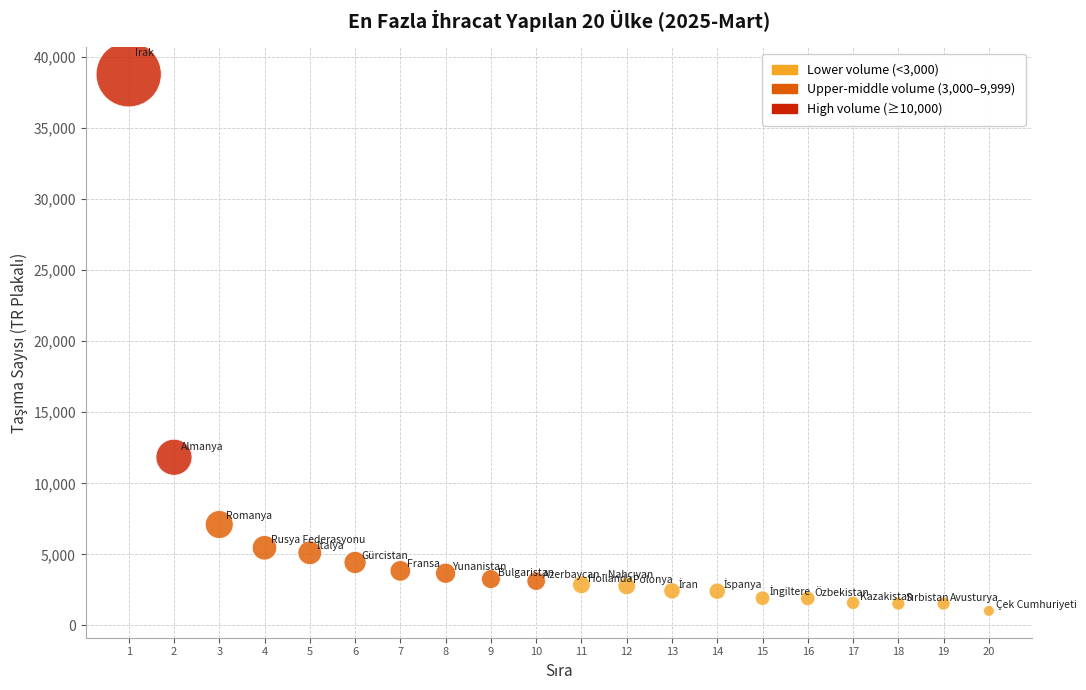

What Y value in the scatter plot is closest to 19904?

11834